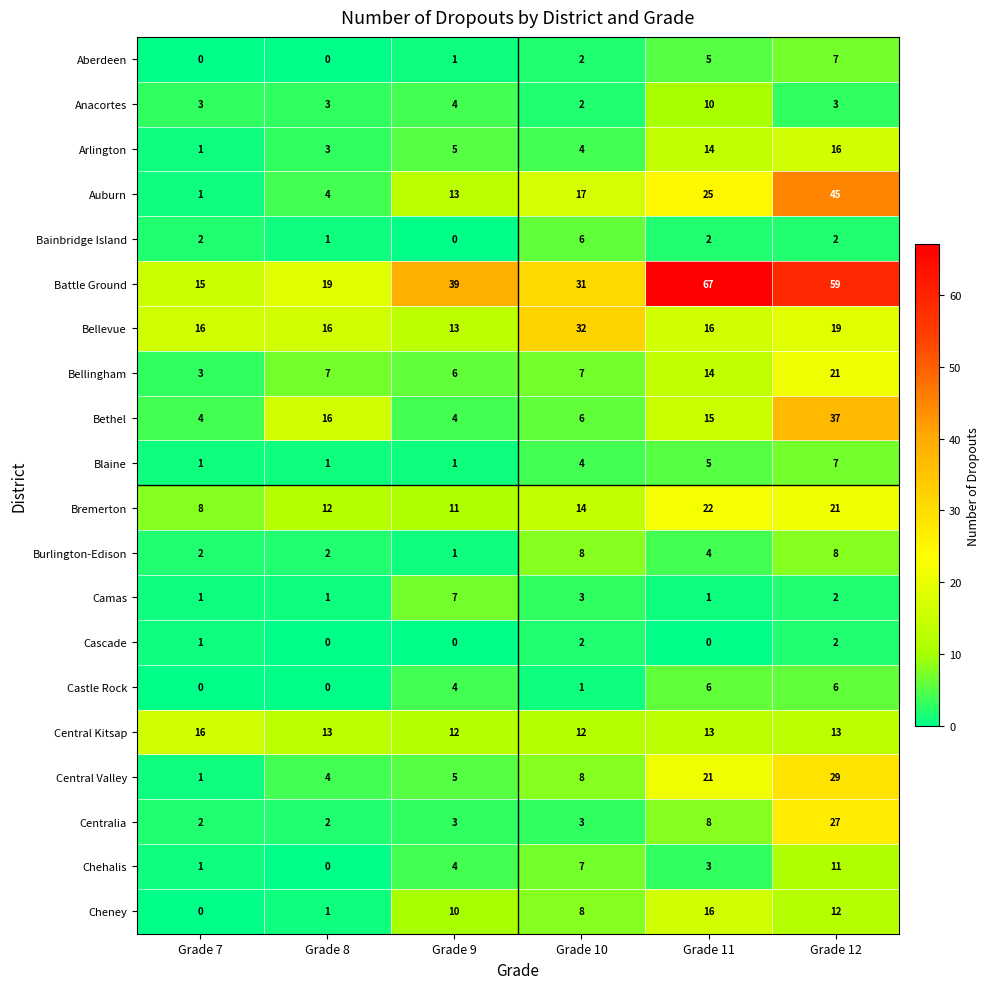

List the labels in order of Battle Ground value, largest first.

Grade 11, Grade 12, Grade 9, Grade 10, Grade 8, Grade 7